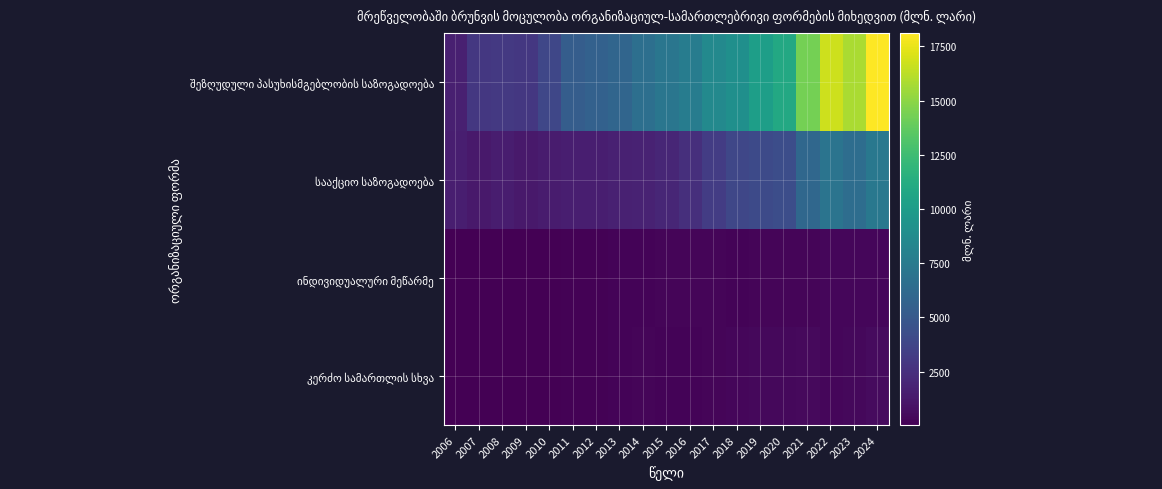

At which category does the chart reach its peak across all series?

2024